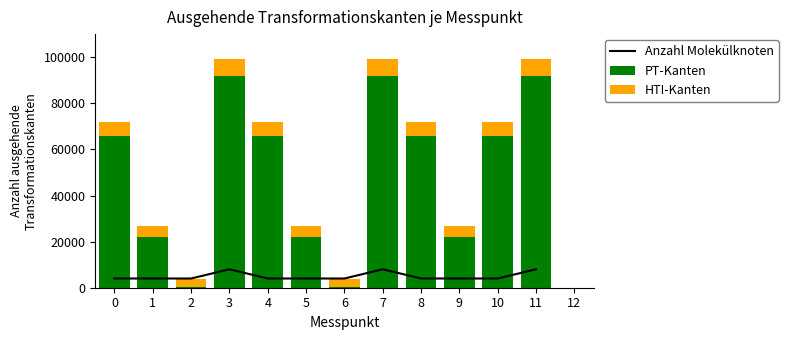

What is the difference between the maximum and minimum values in the PT-Kanten series?

91800